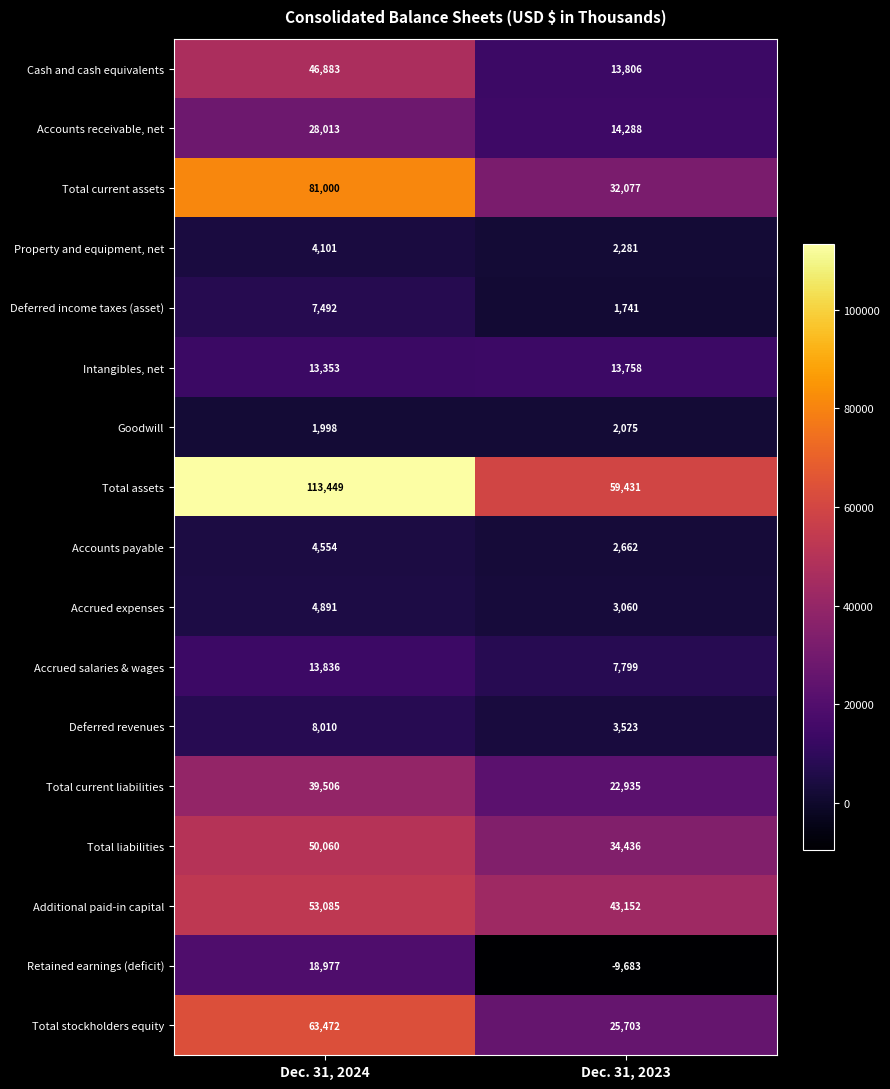

At which category is the sum across all series the highest?

Dec. 31, 2024